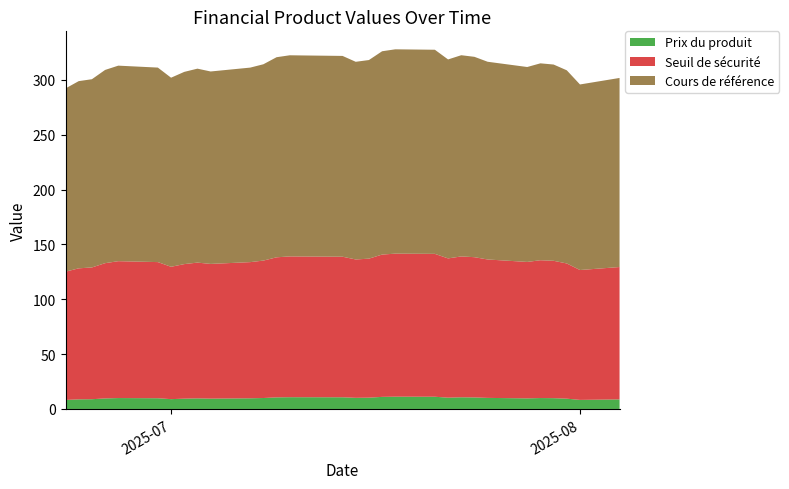

Reading left to right, extract all data points from this chart.

Prix du produit: 2025-06-23=8.2	2025-06-24=8.8	2025-06-25=8.9	2025-06-26=9.6	2025-06-27=9.9	2025-06-30=9.8	2025-07-01=9.0	2025-07-02=9.4	2025-07-03=9.7	2025-07-04=9.4	2025-07-07=9.7	2025-07-08=10.0	2025-07-09=10.6	2025-07-10=10.7	2025-07-11=10.7	2025-07-14=10.7	2025-07-15=10.2	2025-07-16=10.3	2025-07-17=11.0	2025-07-18=11.2	2025-07-21=11.2	2025-07-22=10.3	2025-07-23=10.7	2025-07-24=10.5	2025-07-25=10.1	2025-07-28=9.7	2025-07-29=9.9	2025-07-30=9.8	2025-07-31=9.4	2025-08-01=8.3	2025-08-04=8.7
Seuil de sécurité: 2025-06-23=116.9	2025-06-24=119.4	2025-06-25=120.1	2025-06-26=123.3	2025-06-27=124.7	2025-06-30=124.1	2025-07-01=120.6	2025-07-02=122.6	2025-07-03=123.7	2025-07-04=122.8	2025-07-07=124.1	2025-07-08=125.2	2025-07-09=127.7	2025-07-10=128.3	2025-07-11=128.3	2025-07-14=128.1	2025-07-15=126.1	2025-07-16=126.7	2025-07-17=129.7	2025-07-18=130.4	2025-07-21=130.2	2025-07-22=126.9	2025-07-23=128.4	2025-07-24=127.8	2025-07-25=126.1	2025-07-28=124.3	2025-07-29=125.6	2025-07-30=125.2	2025-07-31=123.2	2025-08-01=118.4	2025-08-04=120.6
Cours de référence: 2025-06-23=167.0	2025-06-24=170.6	2025-06-25=171.5	2025-06-26=176.1	2025-06-27=178.2	2025-06-30=177.3	2025-07-01=172.3	2025-07-02=175.2	2025-07-03=176.8	2025-07-04=175.4	2025-07-07=177.3	2025-07-08=178.9	2025-07-09=182.4	2025-07-10=183.3	2025-07-11=183.2	2025-07-14=183.0	2025-07-15=180.1	2025-07-16=181.0	2025-07-17=185.3	2025-07-18=186.2	2025-07-21=186.0	2025-07-22=181.3	2025-07-23=183.4	2025-07-24=182.6	2025-07-25=180.2	2025-07-28=177.6	2025-07-29=179.4	2025-07-30=178.9	2025-07-31=176.0	2025-08-01=169.1	2025-08-04=172.3